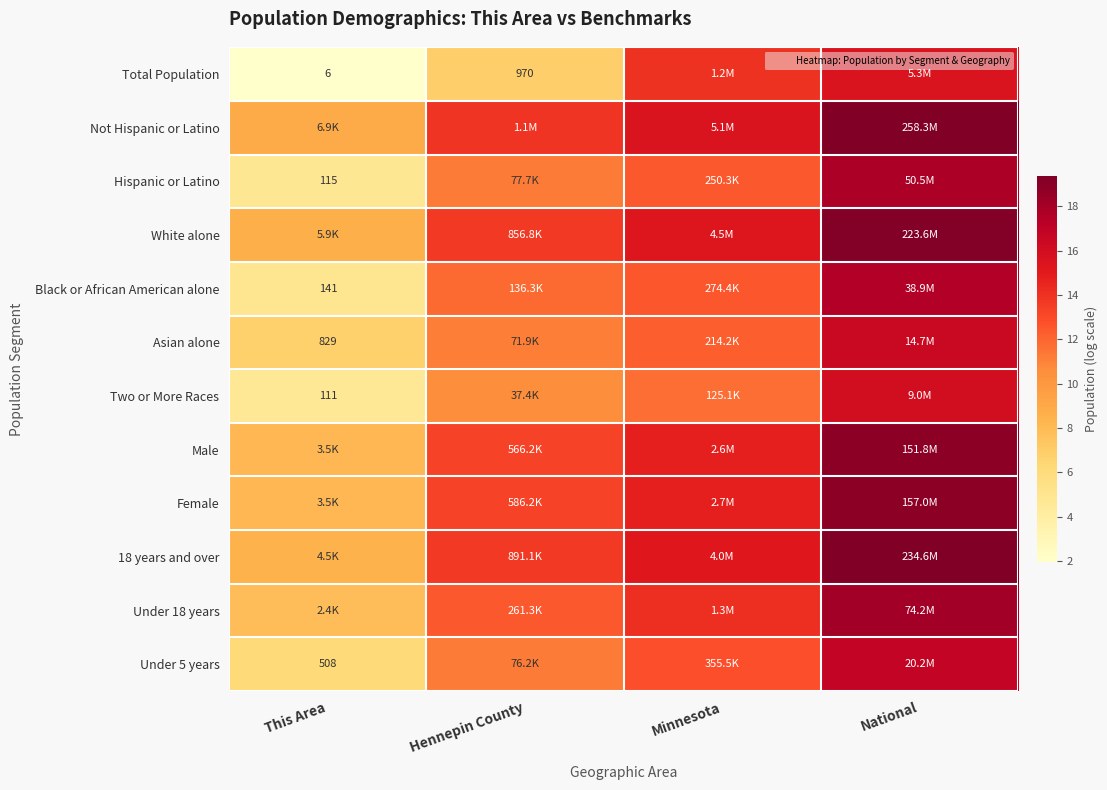

What is the smallest value displayed?

1.9